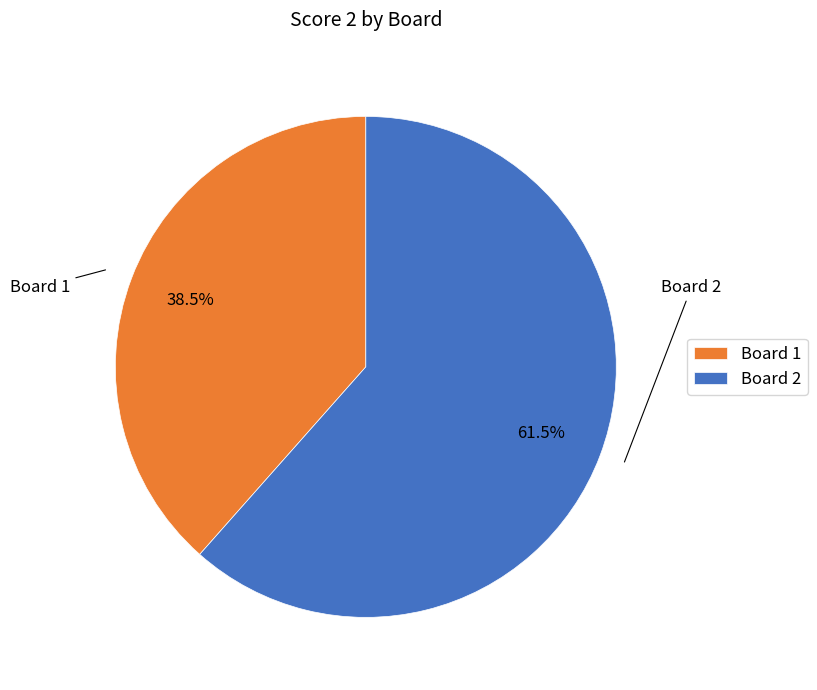

Rank the categories by value from lowest to highest.

Board 1, Board 2